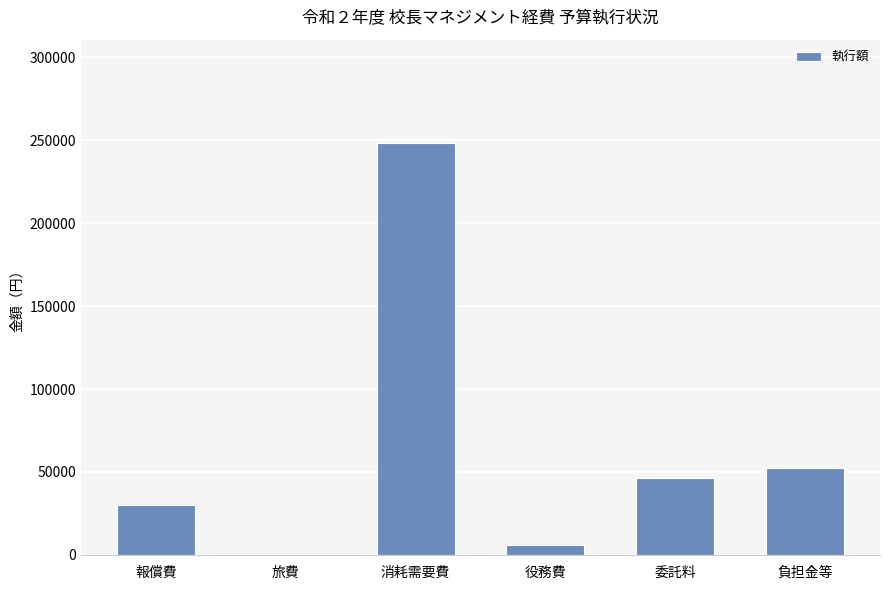

Which category has the highest value across all series?

消耗需要費